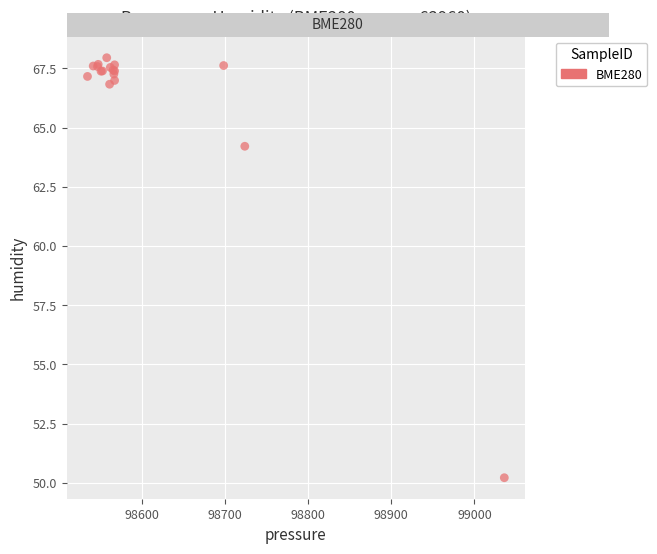

What Y value in the scatter plot is closest to 59?

64.2